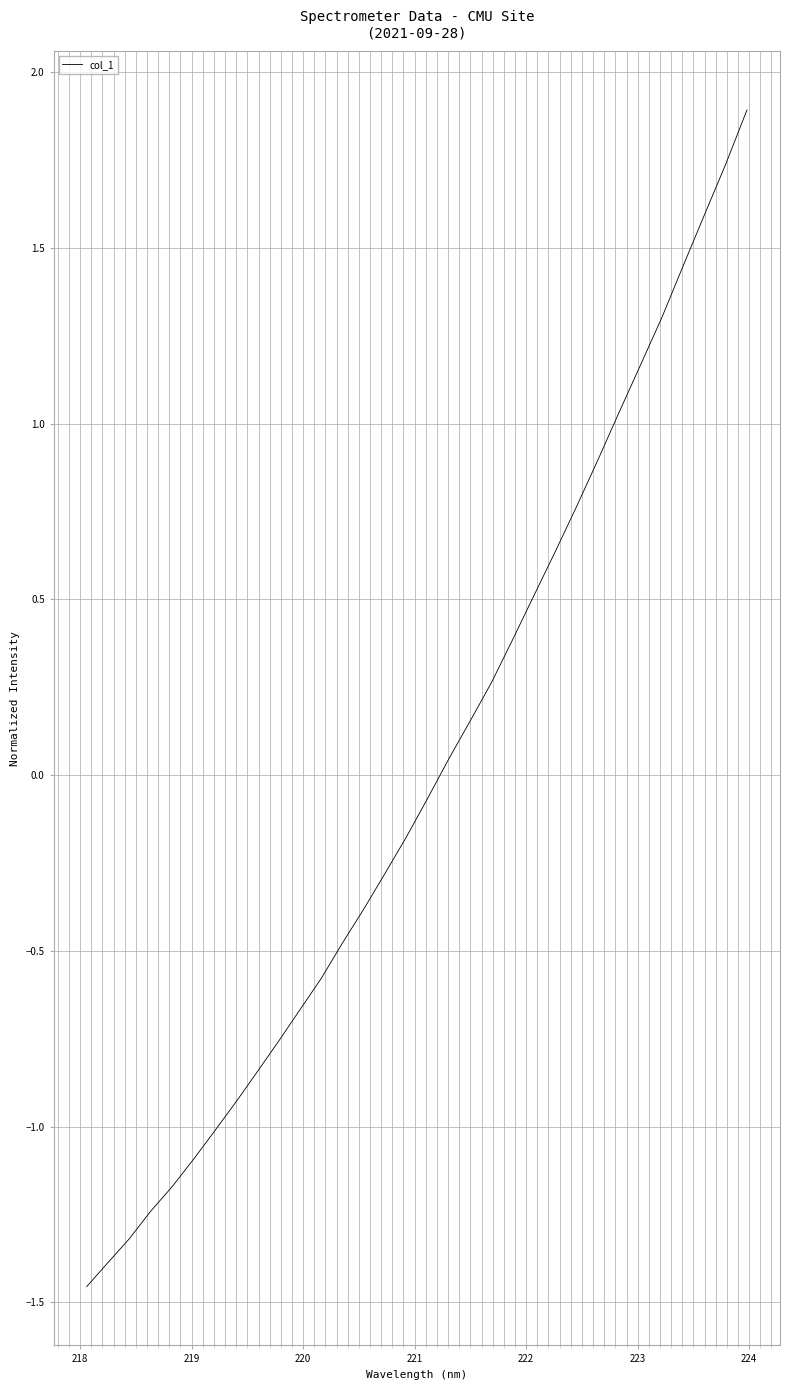

What is the greatest value displayed?

1.9